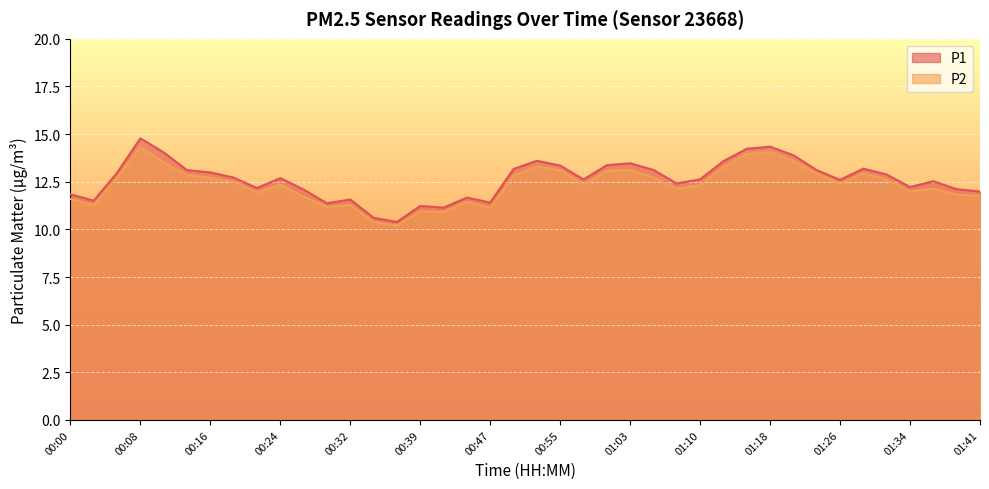

Reading left to right, transcribe all the data shown in this chart.

P1: 00:00=11.8	00:03=11.5	00:06=13.0	00:08=14.8	00:11=14.0	00:13=13.1	00:16=13.0	00:19=12.7	00:21=12.2	00:24=12.7	00:26=12.1	00:29=11.4	00:32=11.6	00:34=10.6	00:37=10.4	00:39=11.2	00:42=11.1	00:45=11.7	00:47=11.4	00:50=13.2	00:52=13.6	00:55=13.3	00:57=12.6	01:00=13.4	01:03=13.5	01:05=13.1	01:08=12.4	01:10=12.6	01:13=13.6	01:15=14.2	01:18=14.3	01:20=13.9	01:23=13.1	01:26=12.6	01:28=13.2	01:31=12.9	01:34=12.2	01:36=12.5	01:39=12.1	01:41=12.0
P2: 00:00=11.6	00:03=11.3	00:06=12.7	00:08=14.3	00:11=13.5	00:13=12.9	00:16=12.7	00:19=12.5	00:21=11.9	00:24=12.3	00:26=11.7	00:29=11.2	00:32=11.3	00:34=10.4	00:37=10.2	00:39=10.9	00:42=10.9	00:45=11.4	00:47=11.1	00:50=12.8	00:52=13.3	00:55=13.1	00:57=12.3	01:00=13.1	01:03=13.1	01:05=12.7	01:08=12.1	01:10=12.3	01:13=13.3	01:15=14.0	01:18=14.1	01:20=13.6	01:23=12.9	01:26=12.4	01:28=12.9	01:31=12.6	01:34=12.0	01:36=12.1	01:39=11.8	01:41=11.8